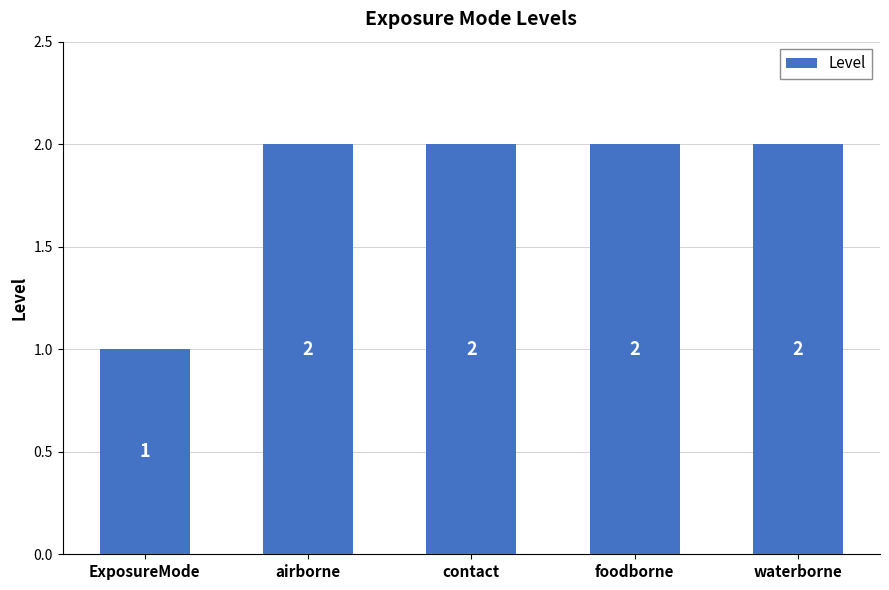

Are the bars grouped side by side (vs. stacked)?

No